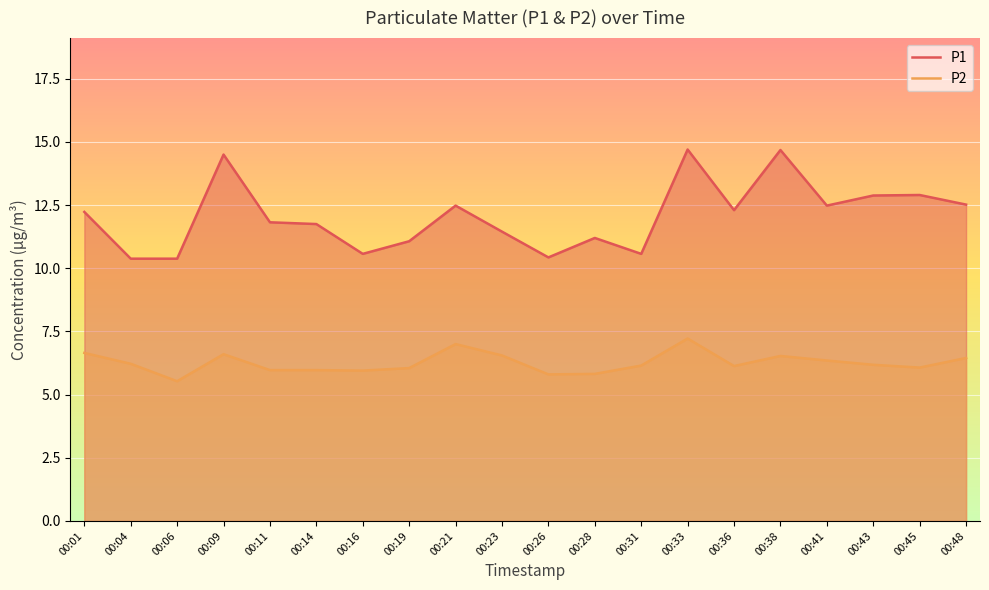

What is the greatest value displayed?

14.7